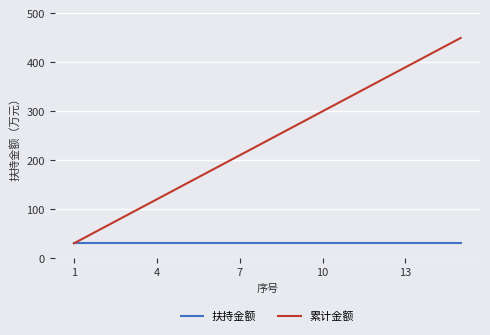

Reading left to right, list all the values displayed in this chart.

扶持金额: 30	30	30	30	30	30	30	30	30	30	30	30	30	30	30
累计金额: 30	60	90	120	150	180	210	240	270	300	330	360	390	420	450